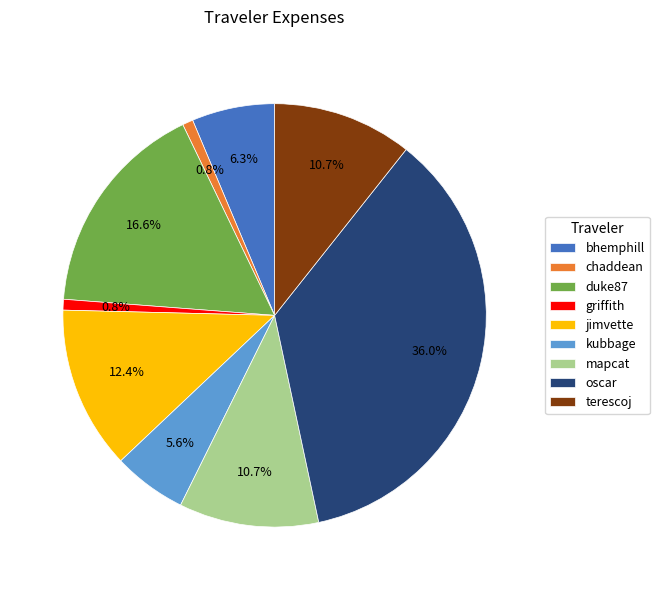

Which category has the biggest portion of the pie?

oscar